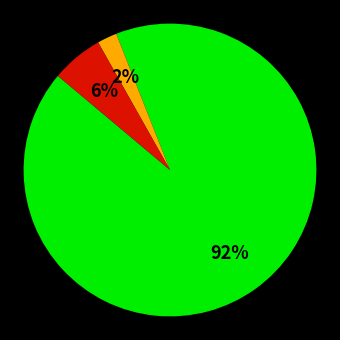

To the nearest percent, what is the difference between the largest and smallest slice percentages?

90%